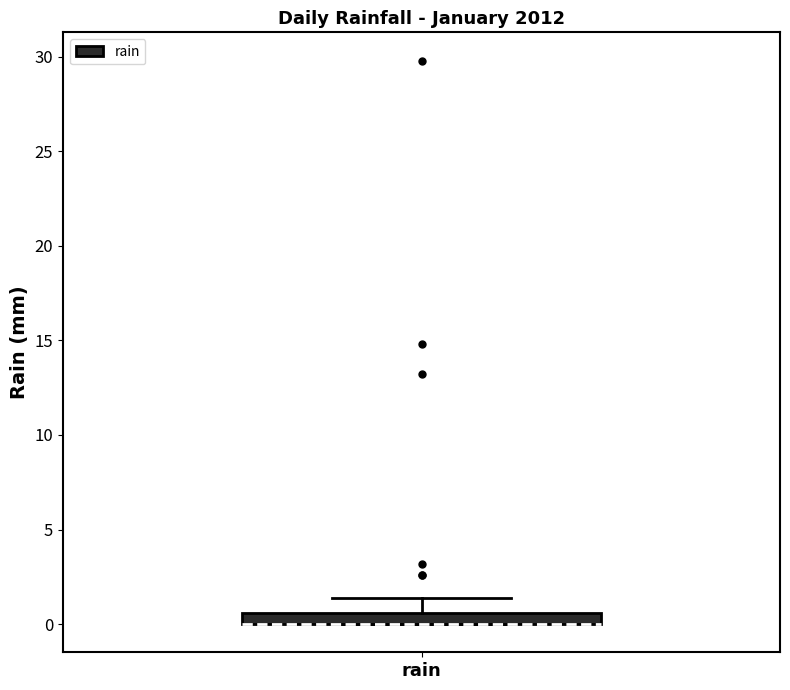

Where is the upper edge of the box for rain on the y-axis? The values are not printed on the chart, so give them approximately, as read against the axis.

0.5